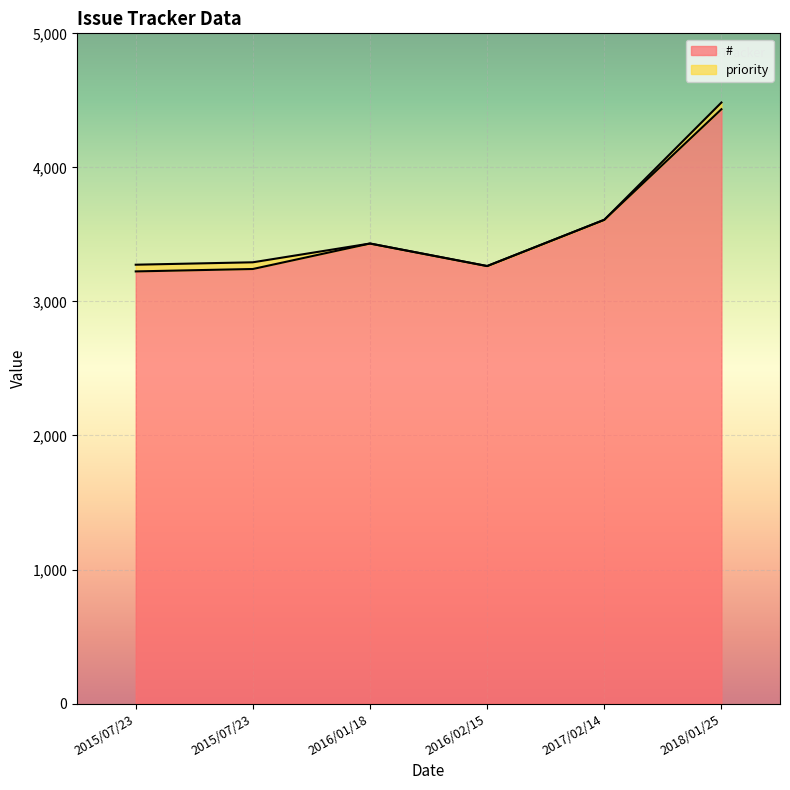

True or false: priority and # intersect in this chart.

False